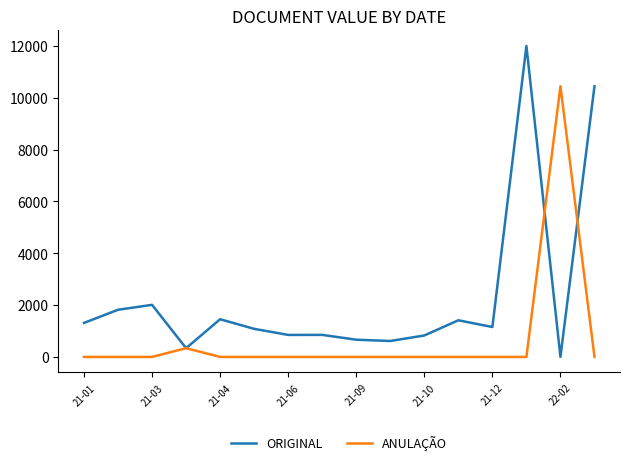

Which series has the largest range (max minus min)?

ORIGINAL